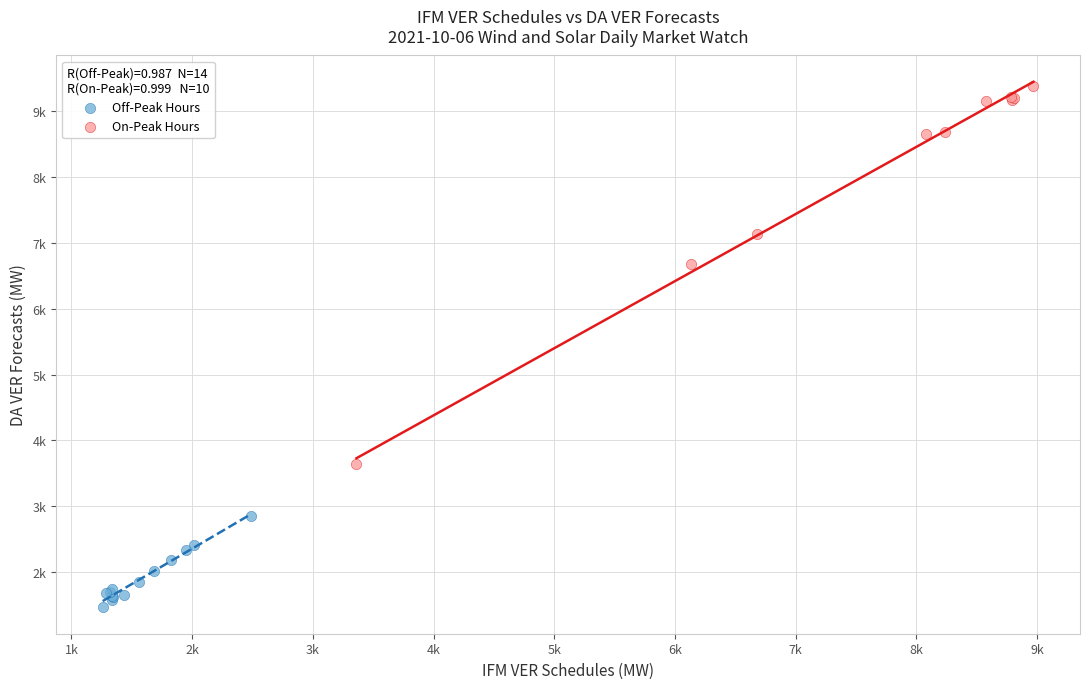

Which series contains the lowest Y value?

Off-Peak Hours